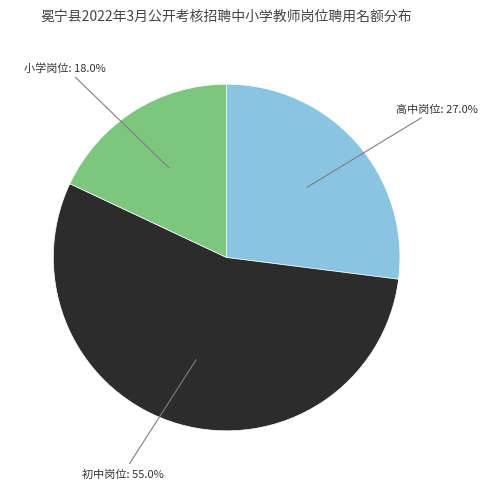

Is there a majority slice in this chart?

Yes